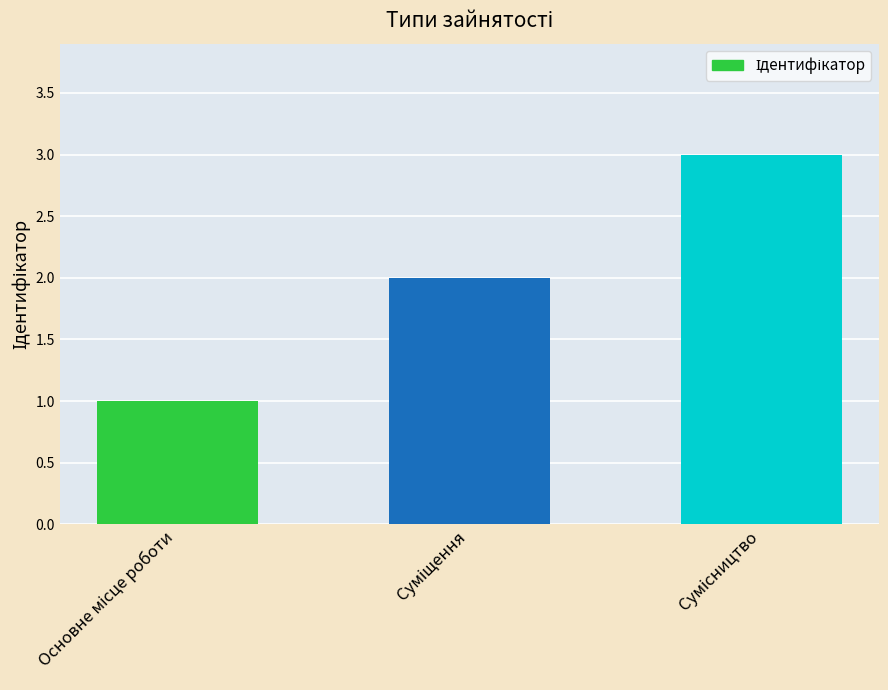

What is the maximum value shown in the chart?

3